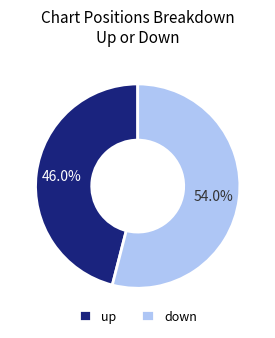

Does any single category account for the majority?

Yes